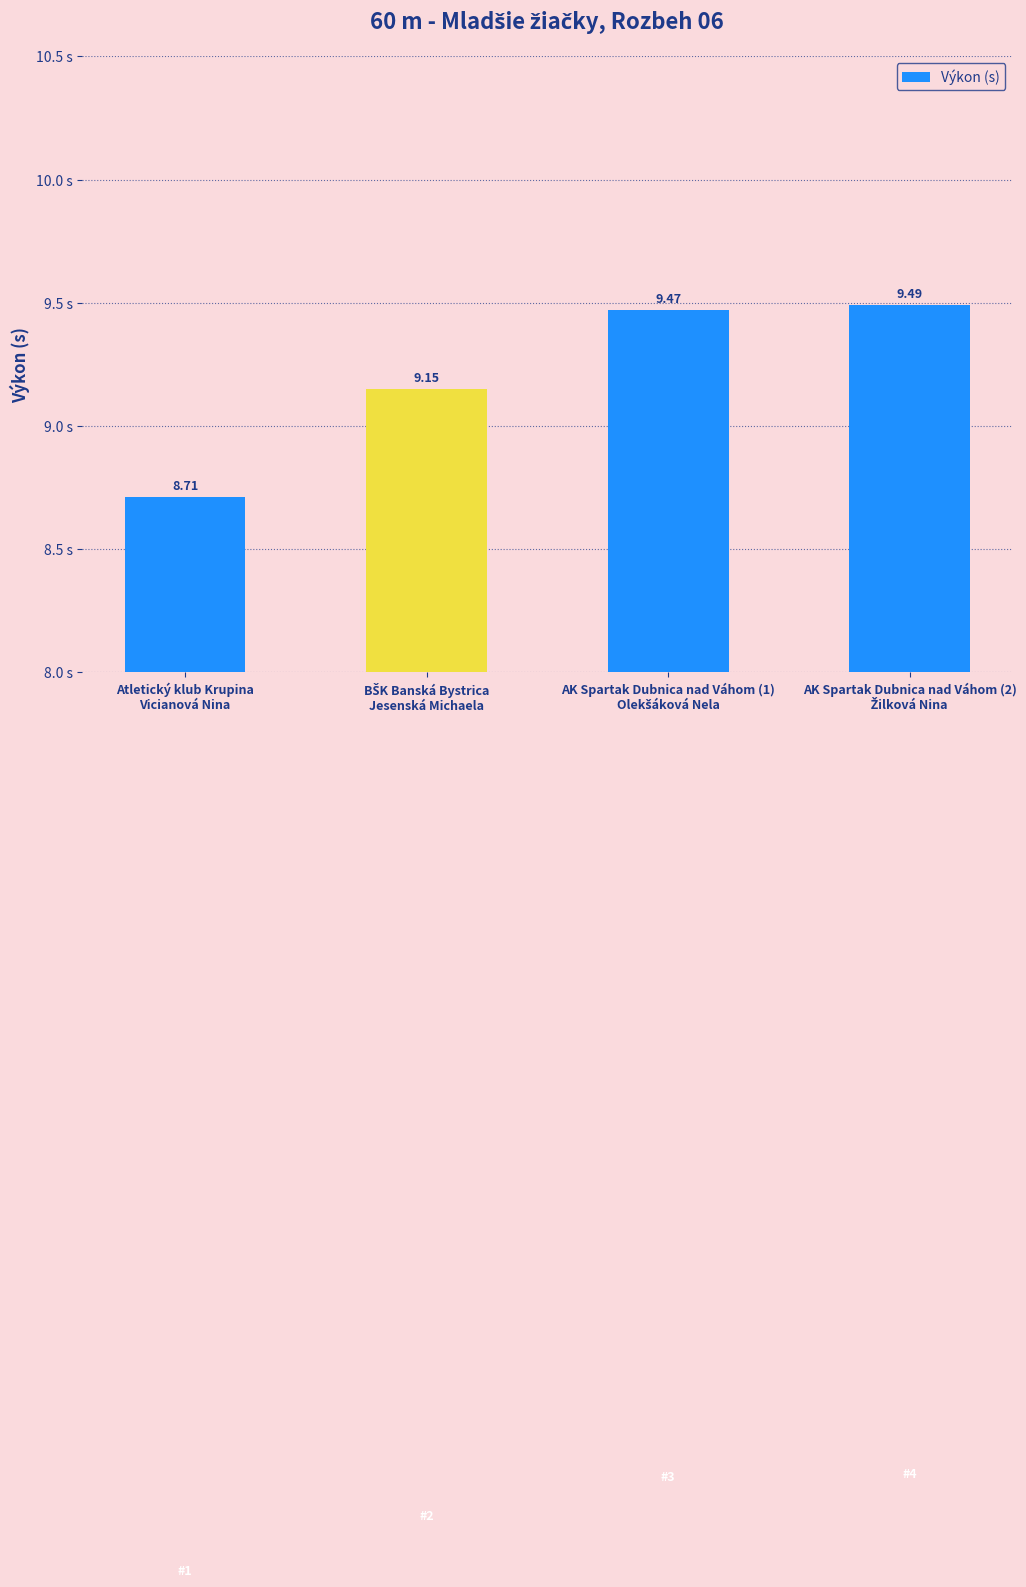

What is the greatest value displayed?

9.5